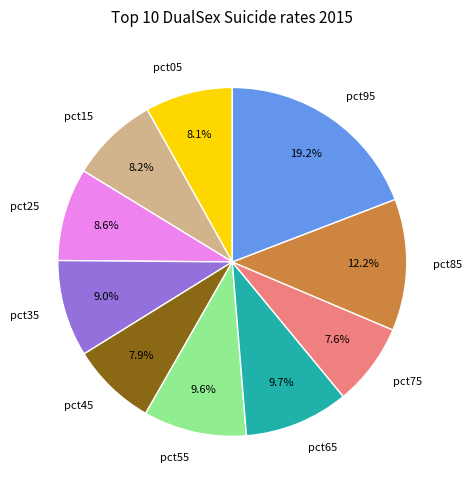

How many slices are in this pie chart?

10